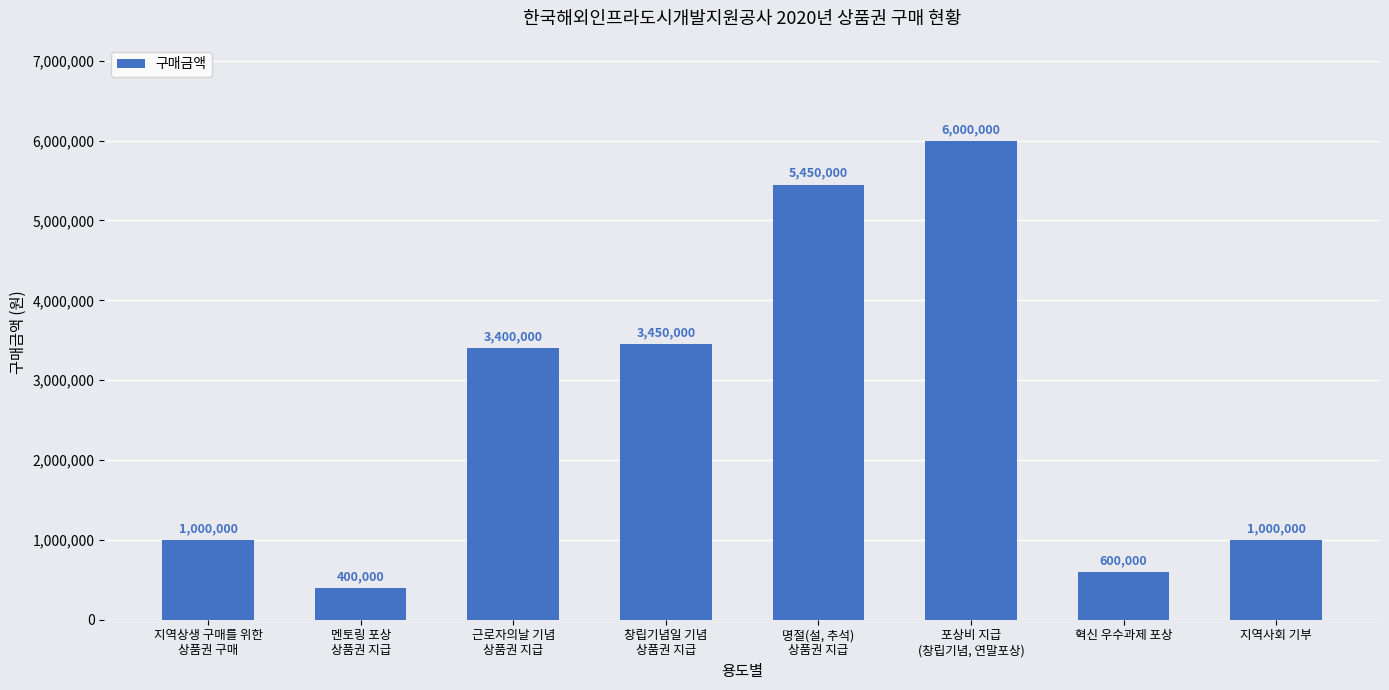

What is the average value?

2662500